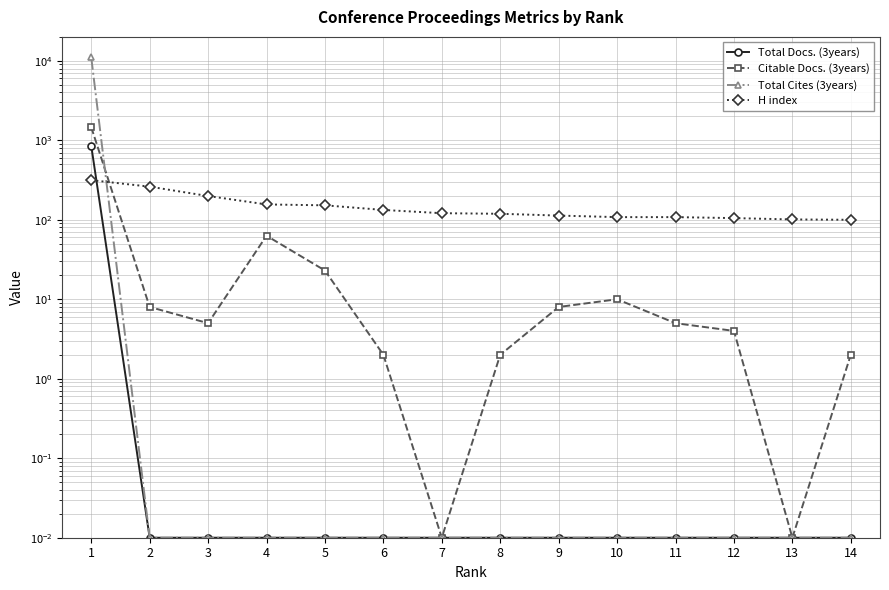

List the labels in order of Total Cites (3years) value, smallest first.

2, 3, 4, 5, 6, 7, 8, 9, 10, 11, 12, 13, 14, 1